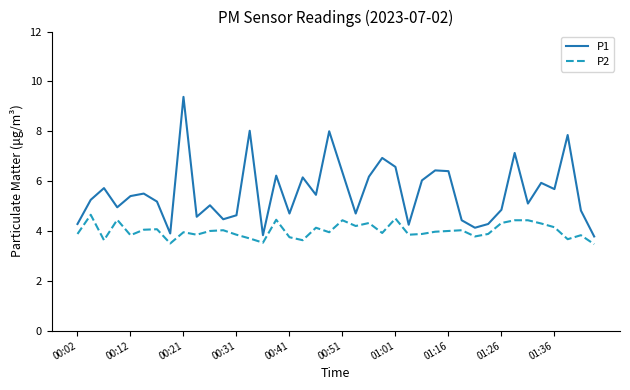

True or false: P2 and P1 cross at least once.

False